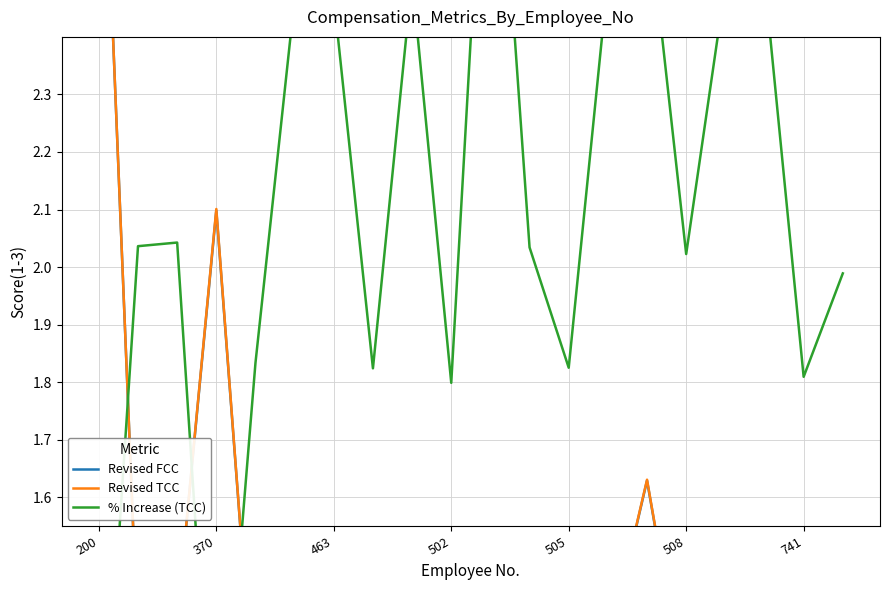

What is the value of the Revised FCC point at the 3rd from the left?

1.4